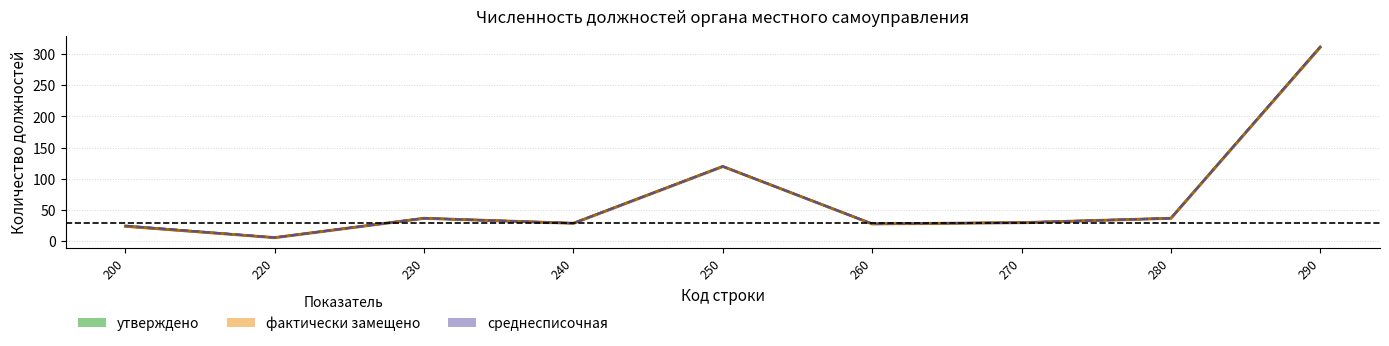

Which series has the largest total across all categories?

среднесписочная